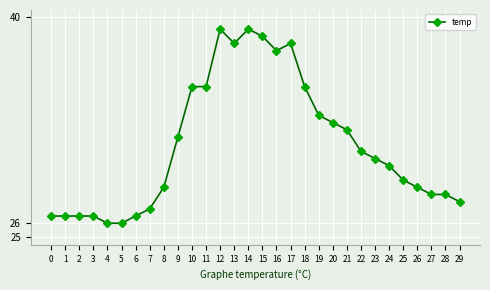

What is the average value?

31.3